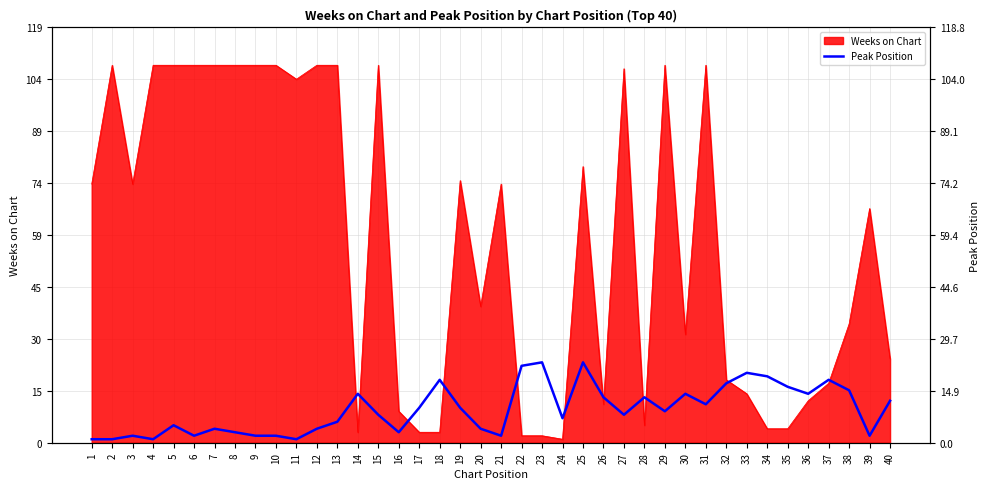

The value at 23 is 23. True or false?

True